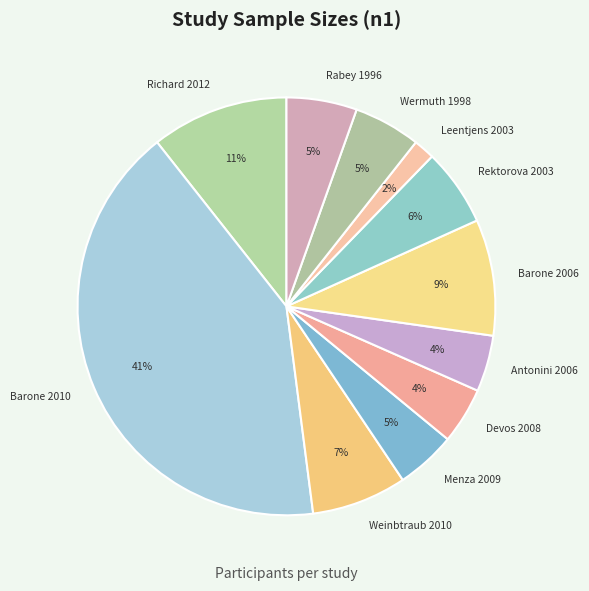

Between Richard 2012 and Barone 2006, which is larger?

Richard 2012